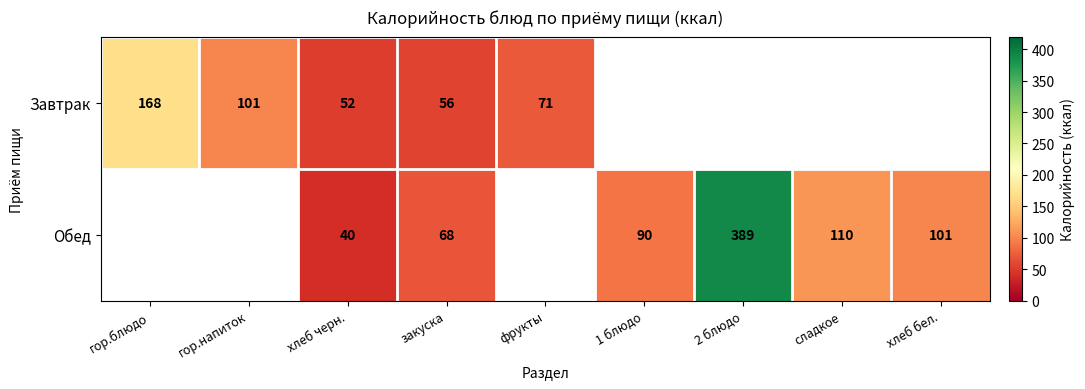

What is the sum of the Обед values at закуска and 2 блюдо?

457